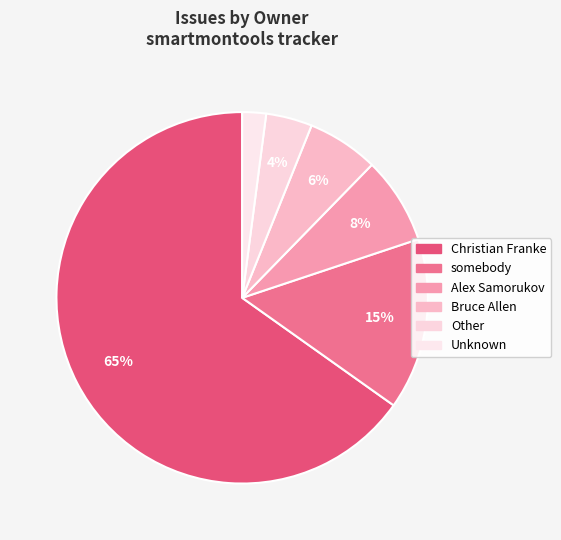

What percentage is the Unknown slice, to the nearest percent?

2%